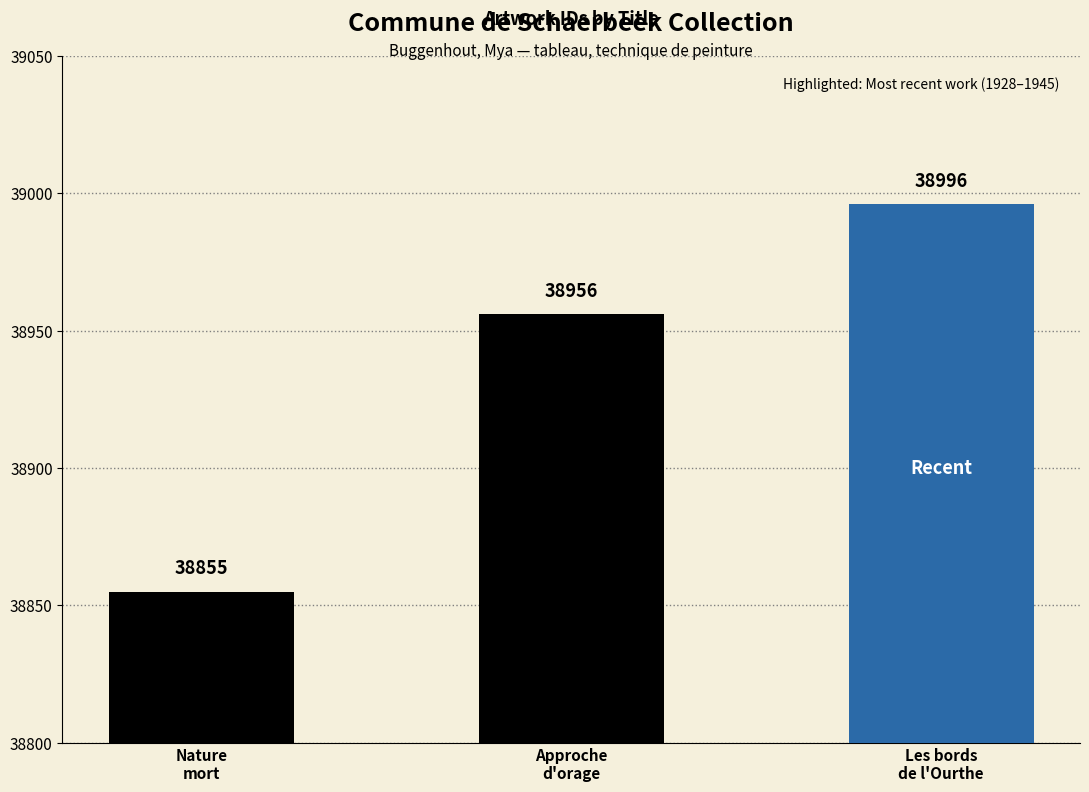

Does the chart contain any negative values?

No